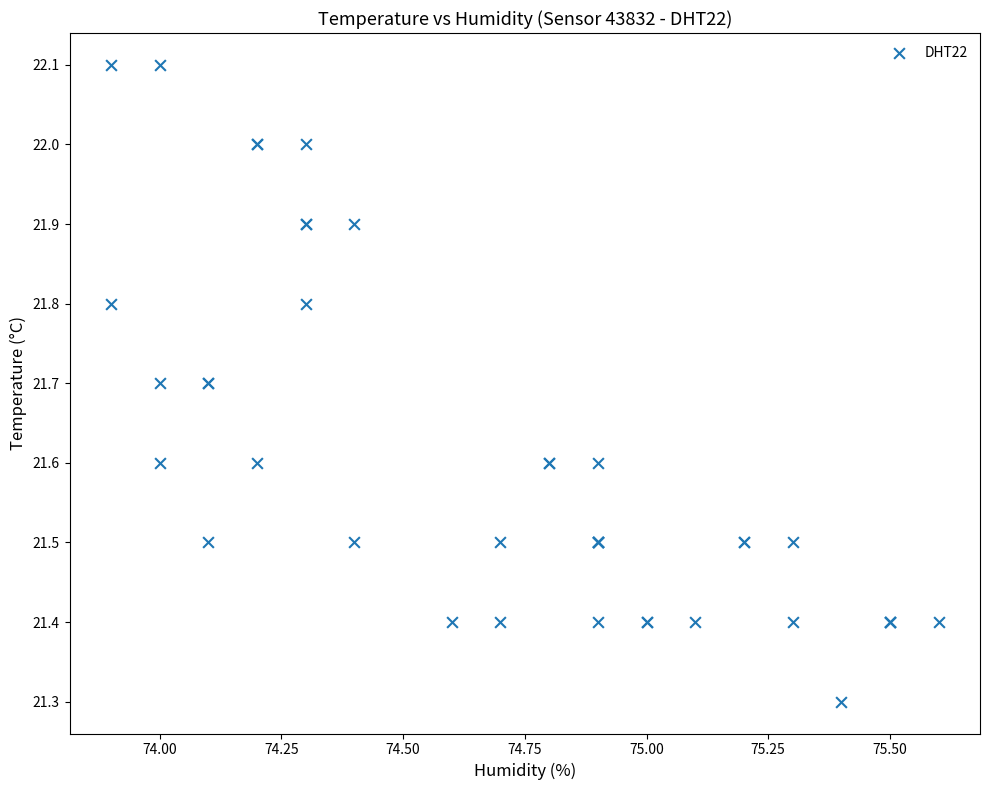

What Y value in the scatter plot is closest to 21?

21.3